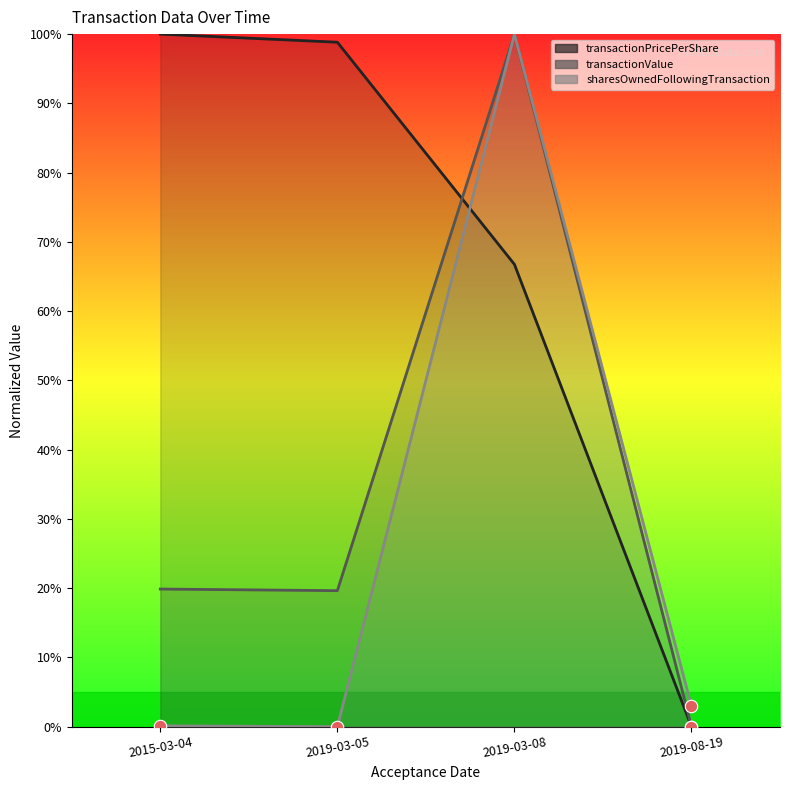

At how many categories does at least one series exceed 6?

3